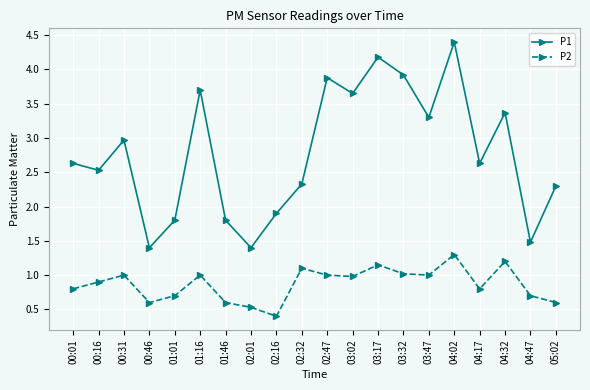

True or false: P2 and P1 cross at least once.

False